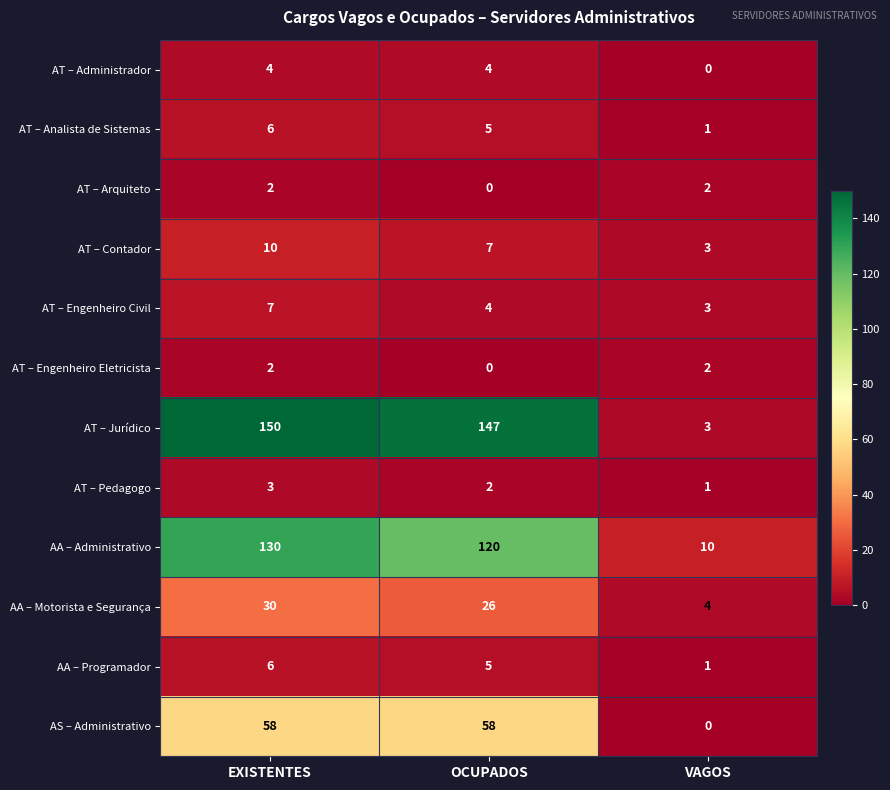

How many data points does each series have?

3